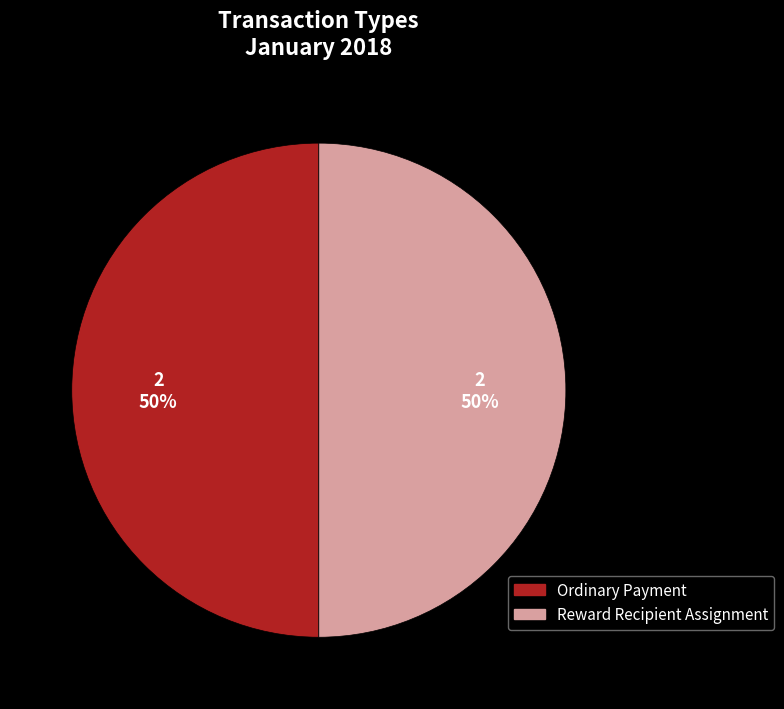

To the nearest percent, what is the combined percentage of Reward Recipient Assignment and Ordinary Payment?

100%